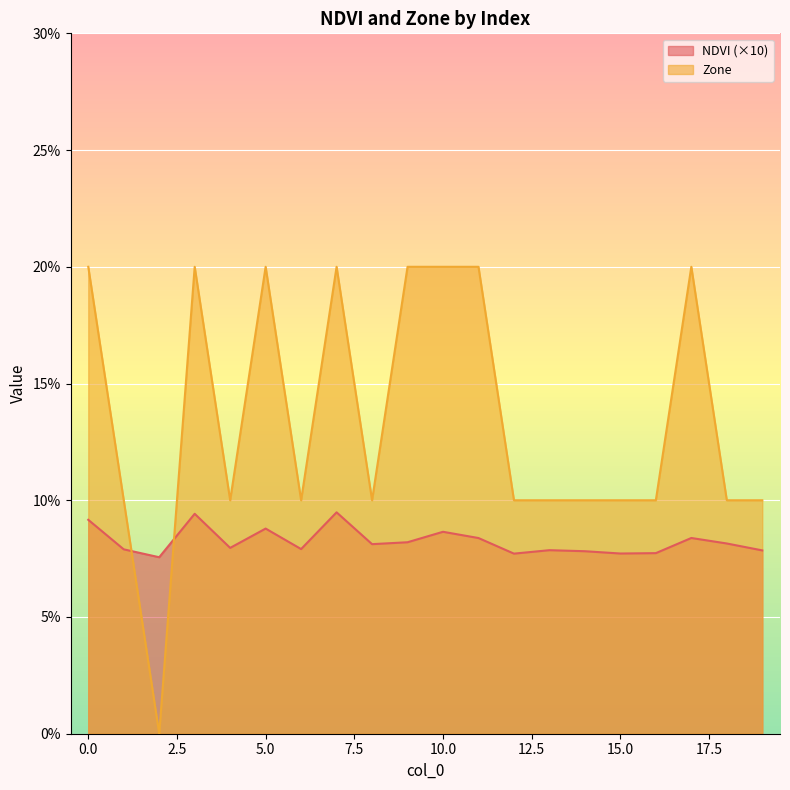

True or false: NDVI has more than 1 interior local peaks.

True